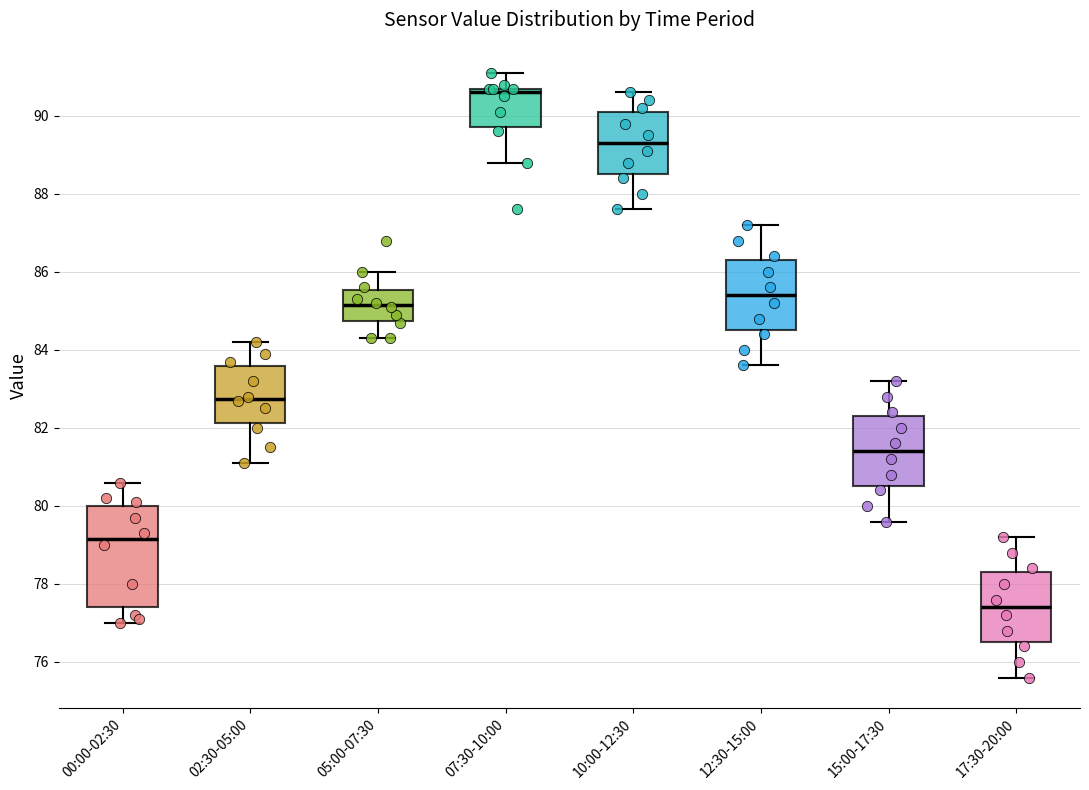

Reading left to right, transcribe this box plot: for each box, give where its median line is, the range the box spans, and where its two whiskers end, as read against the y-axis. The values are not printed on the chart, so give them approximately, as read against the axis.

00:00-02:30: median 79.2, box 77.4 to 80.0, whiskers 77.0 to 80.6
02:30-05:00: median 82.8, box 82.2 to 83.6, whiskers 81.2 to 84.2
05:00-07:30: median 85.2, box 84.8 to 85.6, whiskers 84.4 to 86.0
07:30-10:00: median 90.6, box 89.8 to 90.8, whiskers 88.8 to 91.2
10:00-12:30: median 89.4, box 88.6 to 90.2, whiskers 87.6 to 90.6
12:30-15:00: median 85.4, box 84.6 to 86.4, whiskers 83.6 to 87.2
15:00-17:30: median 81.4, box 80.6 to 82.4, whiskers 79.6 to 83.2
17:30-20:00: median 77.4, box 76.6 to 78.4, whiskers 75.6 to 79.2